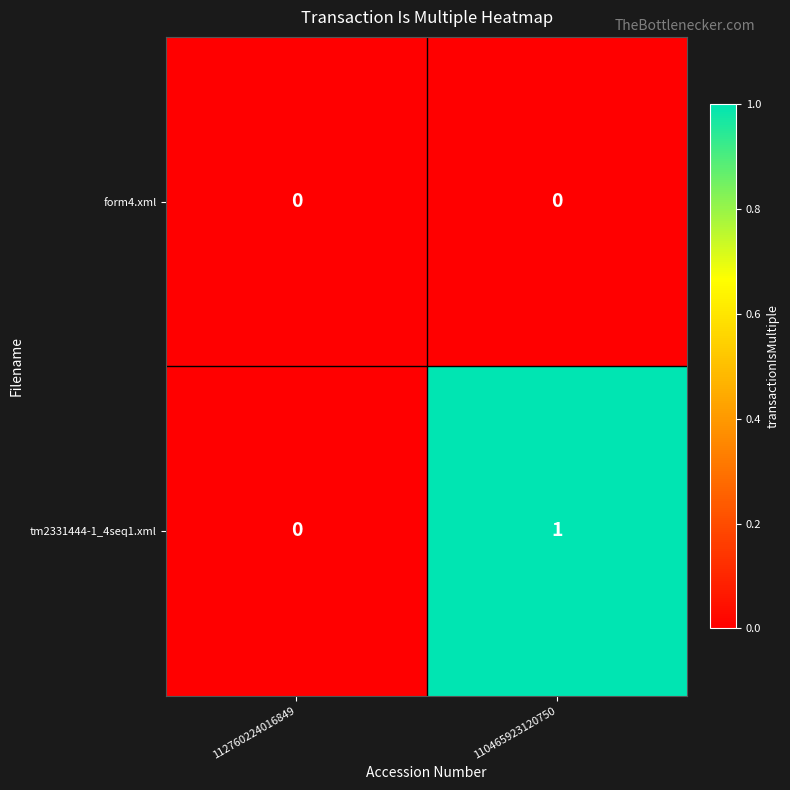

Between 112760224016849 and 110465923120750, which series saw the biggest shift?

tm2331444-1_4seq1.xml